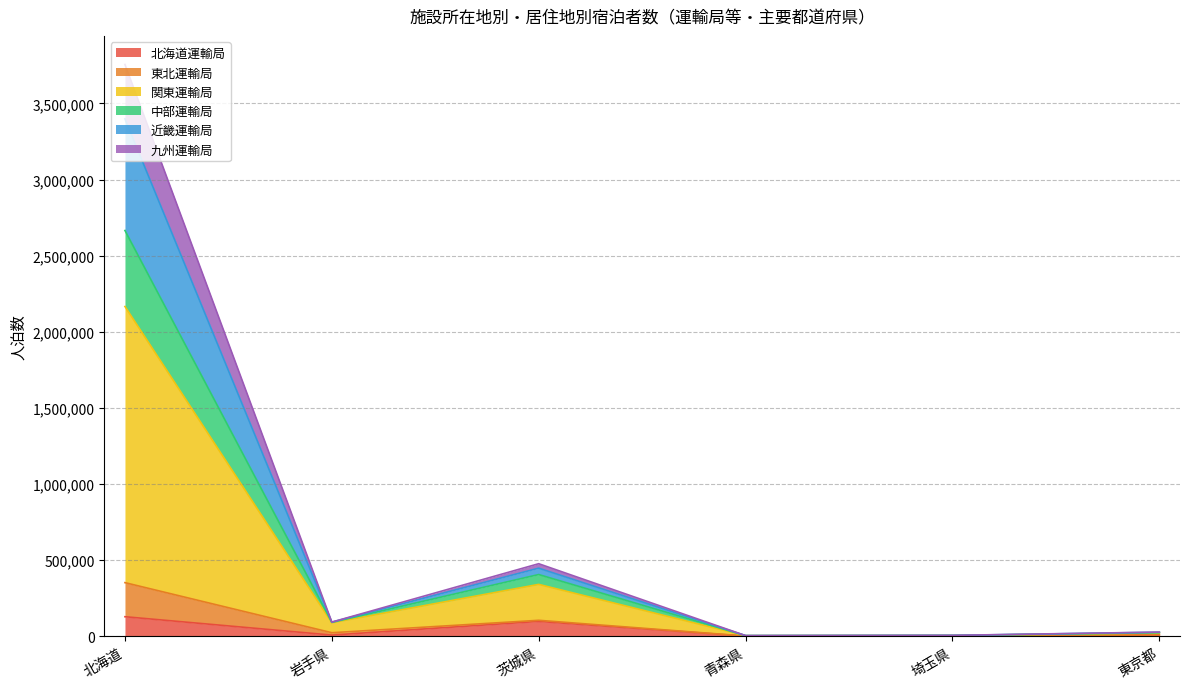

What is the value of the 北海道運輸局 point at the 4th from the left?

1300